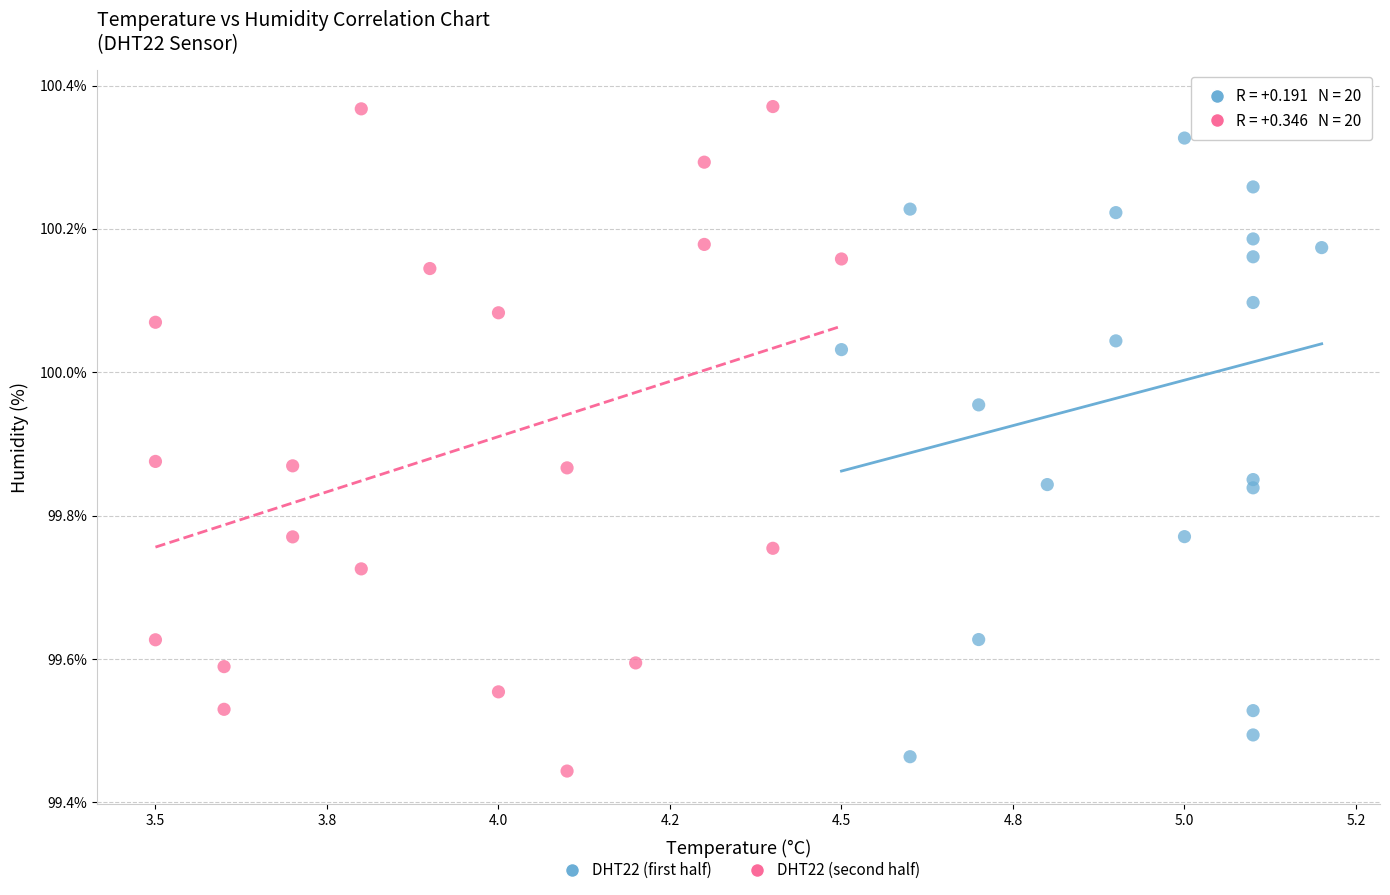

What are all the series names shown in the legend?

DHT22 (first half), DHT22 (second half)